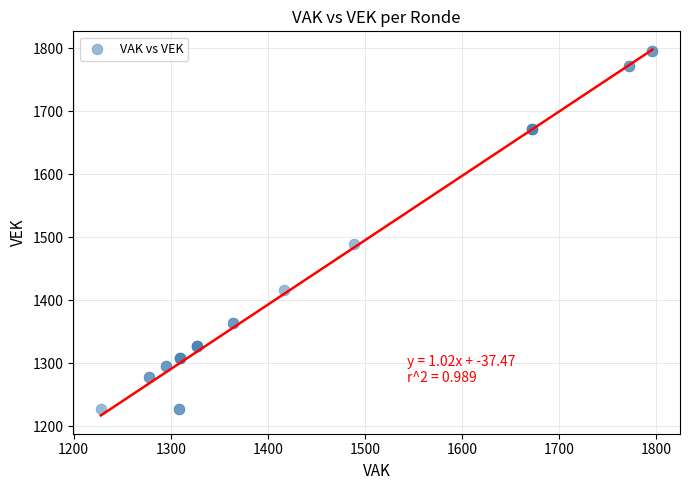

What Y value in the scatter plot is closest to 1512?

1489